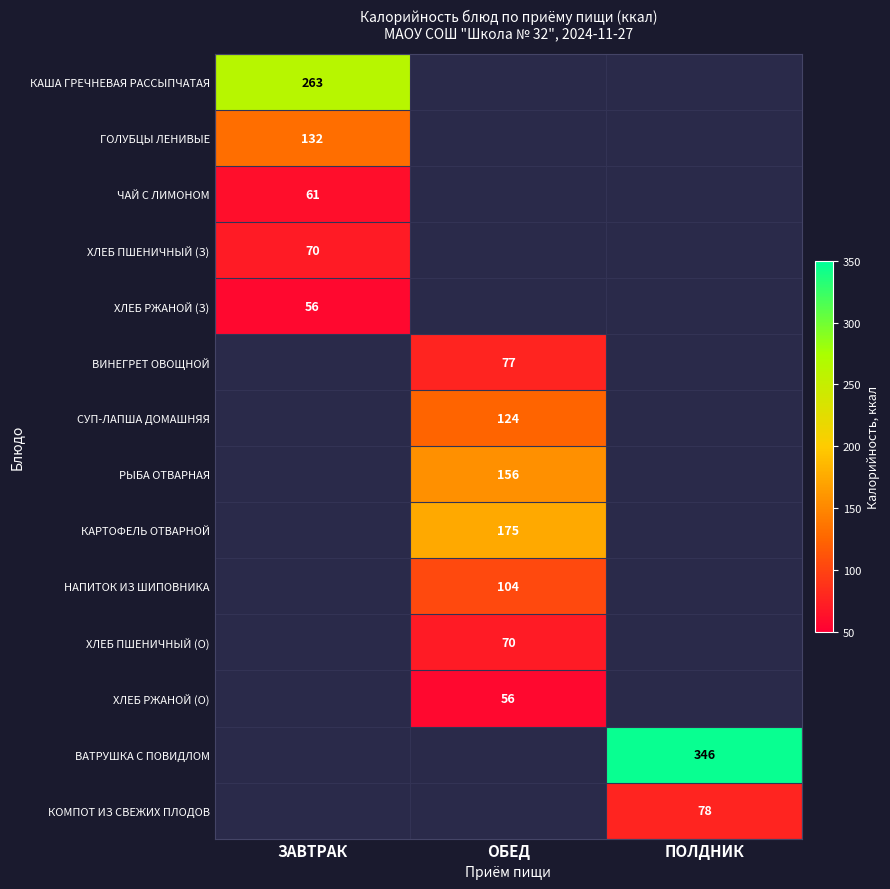

Is it true that ХЛЕБ ПШЕНИЧНЫЙ (З) equals 70 at ЗАВТРАК?

True